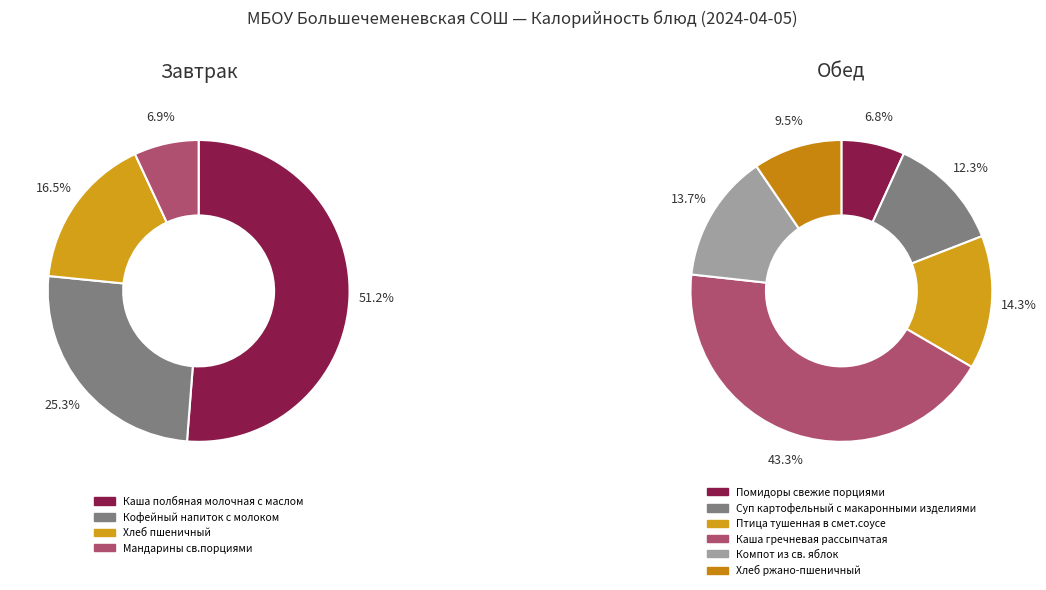

Which category has the smallest portion of the pie?

Мандарины св.порциями